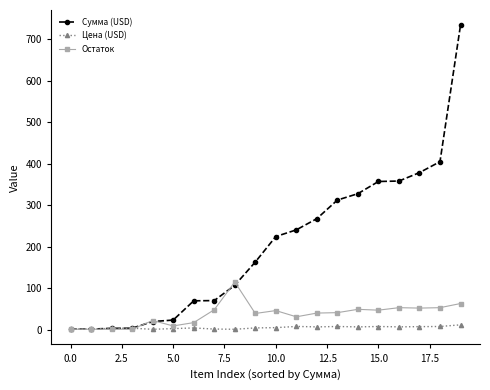

True or false: Остаток has more than 2 interior local peaks.

True